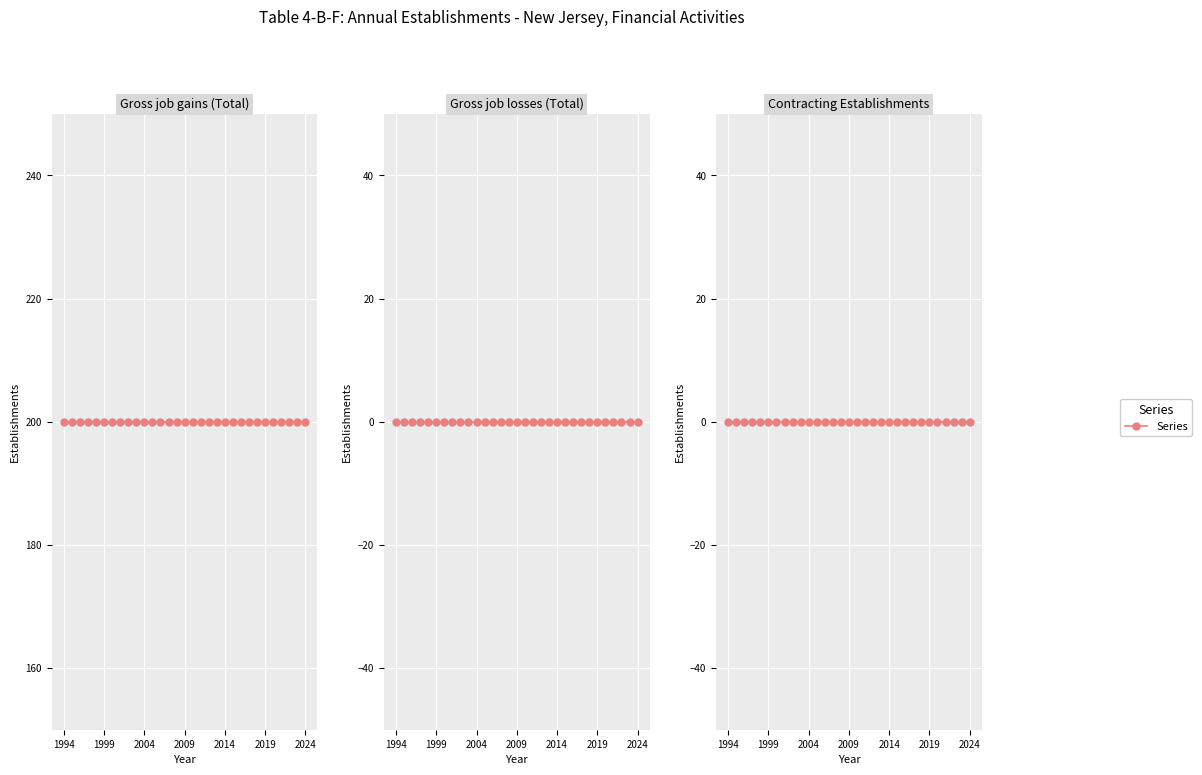

The Gross job gains (Total) series shows 272 at 17. True or false?

False